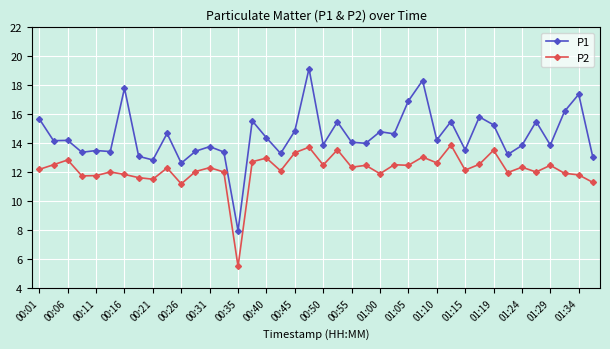

What is the value of the P1 point at the 8th from the left?

13.1